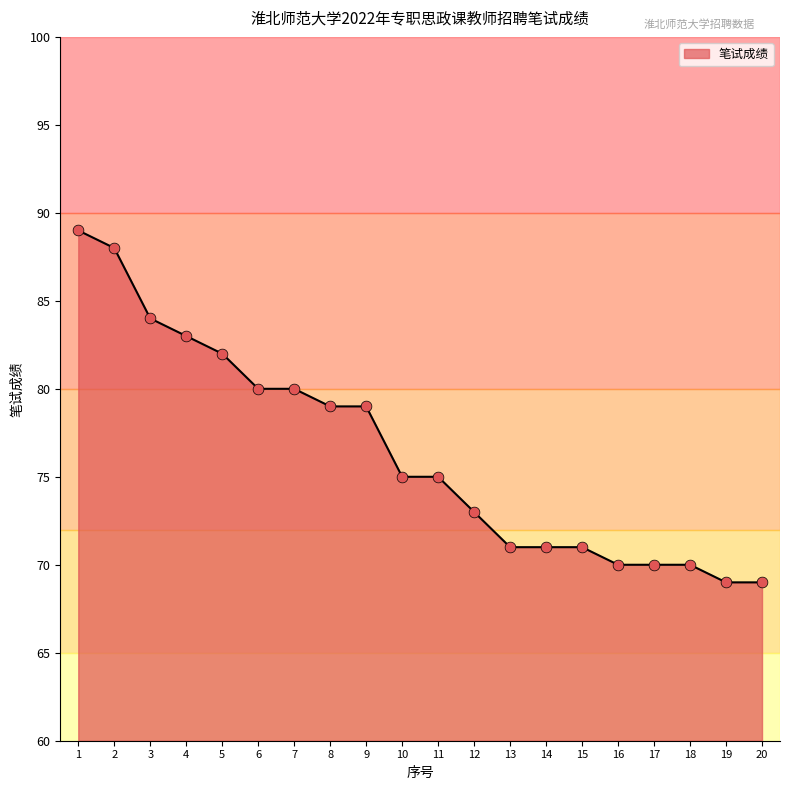

What is the change in value from 4 to 10?

-8